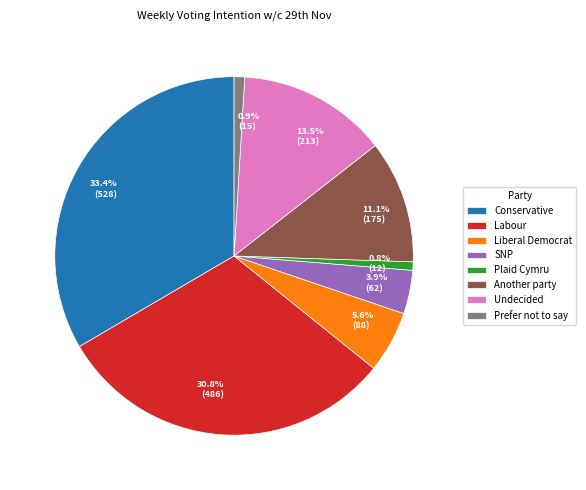

Is there any slice that represents more than half of the pie?

No